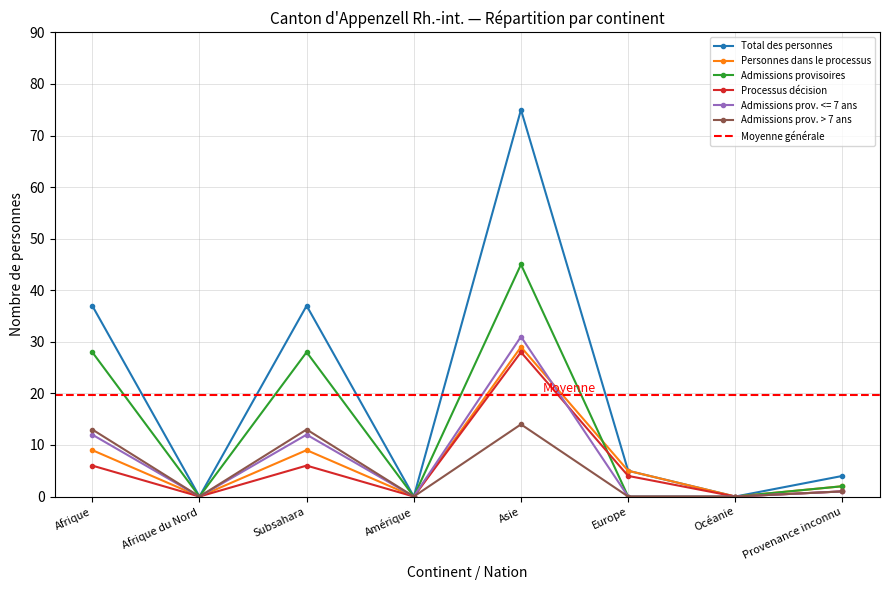

Read the Admissions prov. > 7 ans value at Afrique.

13